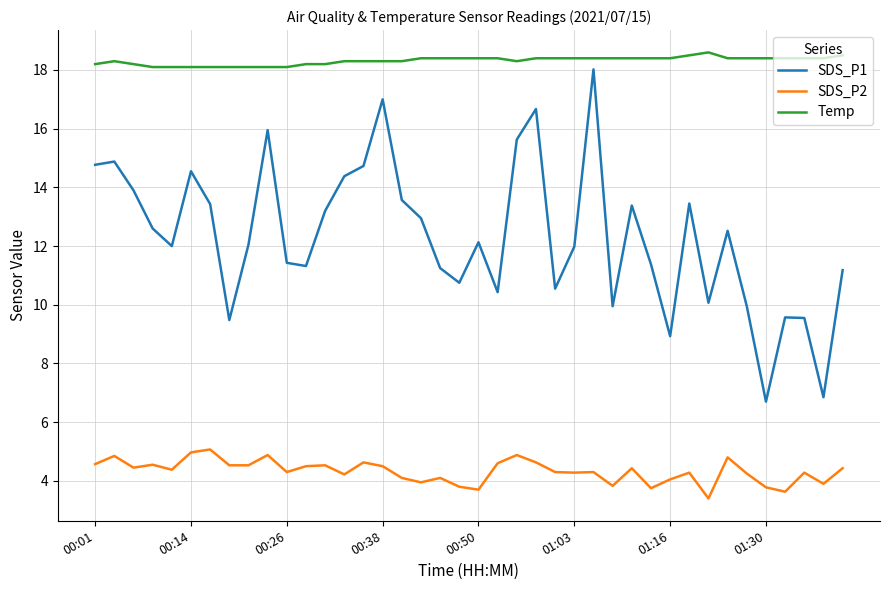

Which series has the widest spread of values?

SDS_P1